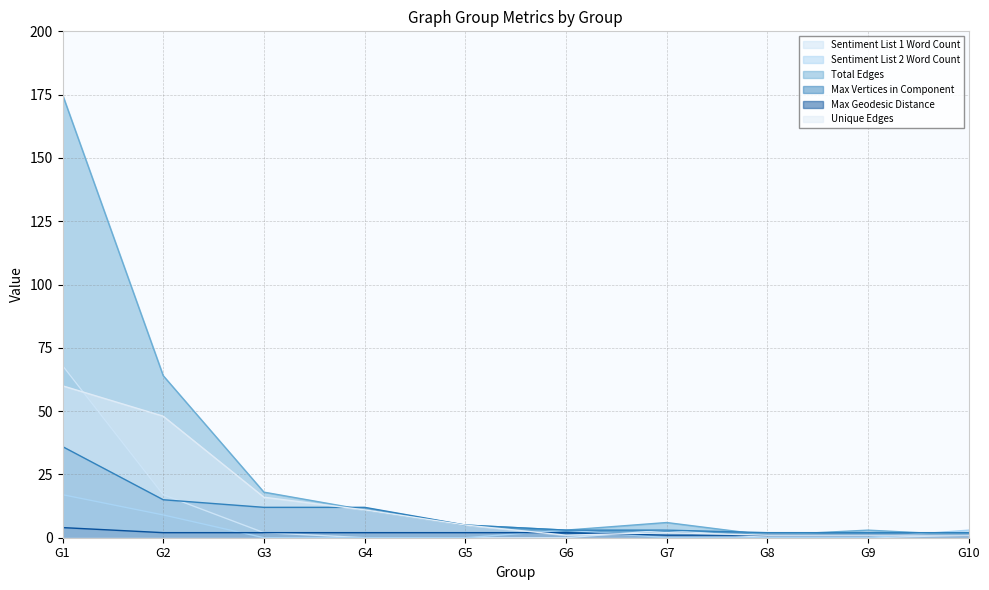

Reading left to right, transcribe all the data shown in this chart.

Sentiment List 1 Word Count: 68	17	2	0	0	0	3	0	0	1
Sentiment List 2 Word Count: 17	9	0	0	0	3	0	0	0	3
Total Edges: 175	64	18	11	5	3	6	1	3	1
Max Vertices in Component: 36	15	12	12	5	3	3	2	2	2
Max Geodesic Distance: 4	2	2	2	2	2	1	1	1	1
Unique Edges: 60	48	16	11	5	1	2	1	1	1